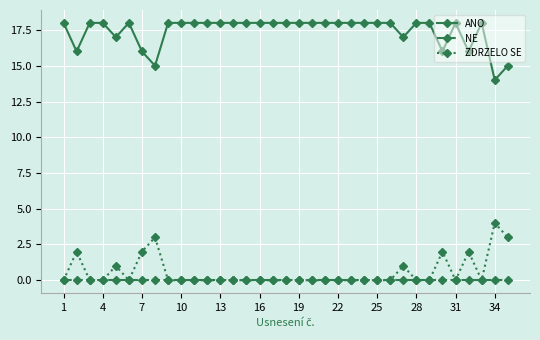

What are all the series names shown in the legend?

ANO, NE, ZDRZELO SE